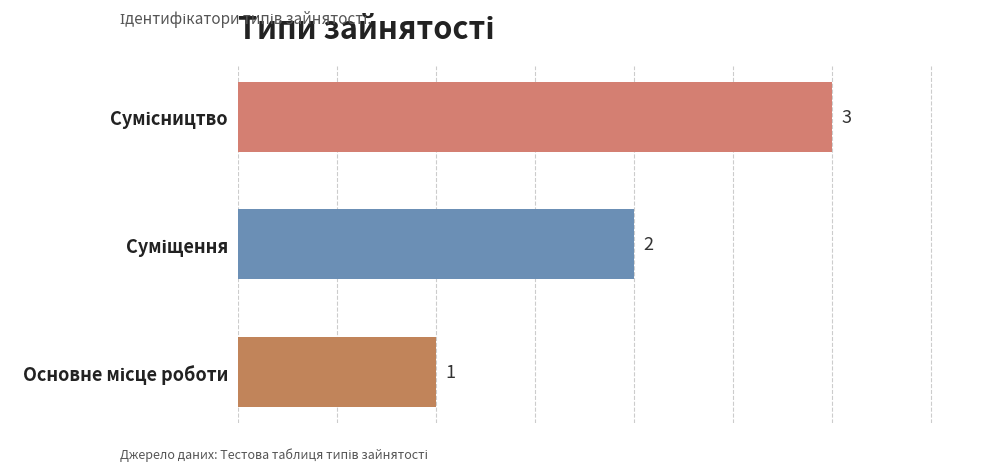

Count the values in the range 1 to 3.

3